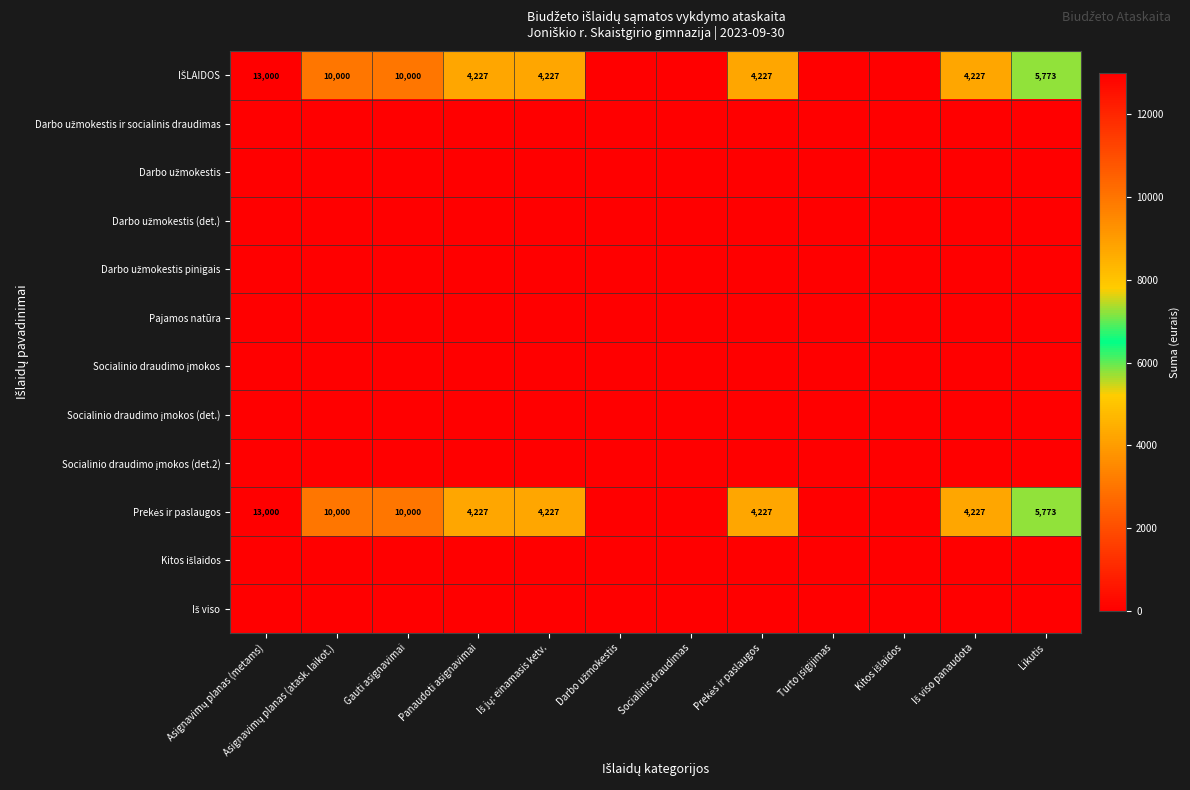

Rank the series at Iš jų: einamasis ketv. from highest to lowest value.

IŠLAIDOS, Prekės ir paslaugos, Darbo užmokestis ir socialinis draudimas, Darbo užmokestis, Darbo užmokestis (det.), Darbo užmokestis pinigais, Pajamos natūra, Socialinio draudimo įmokos, Socialinio draudimo įmokos (det.), Socialinio draudimo įmokos (det.2), Kitos išlaidos, Iš viso